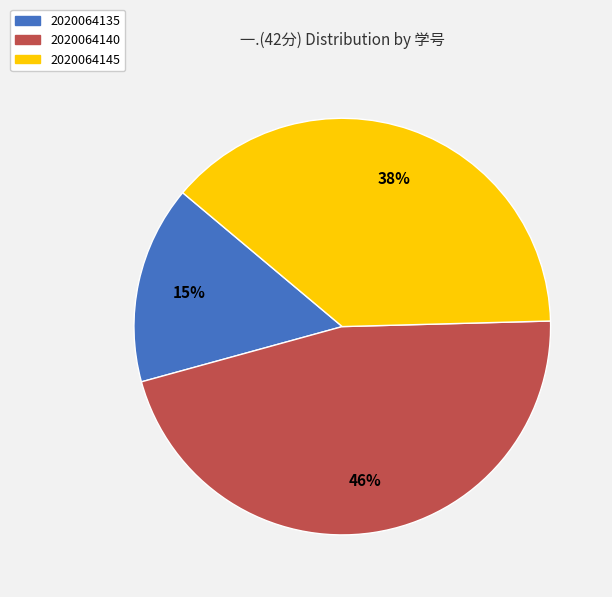

To the nearest percent, what is the combined percentage of 2020064135 and 2020064145?

54%